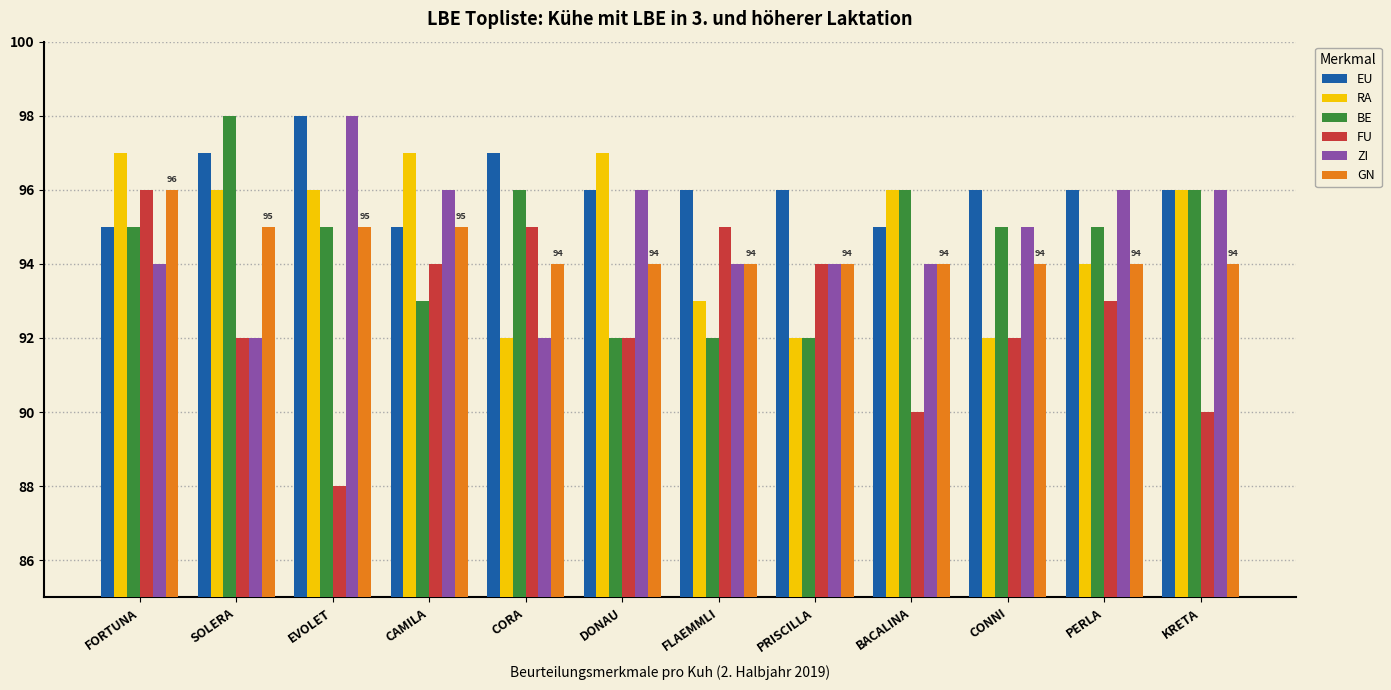

What is the approximate value of FU at FORTUNA?

96